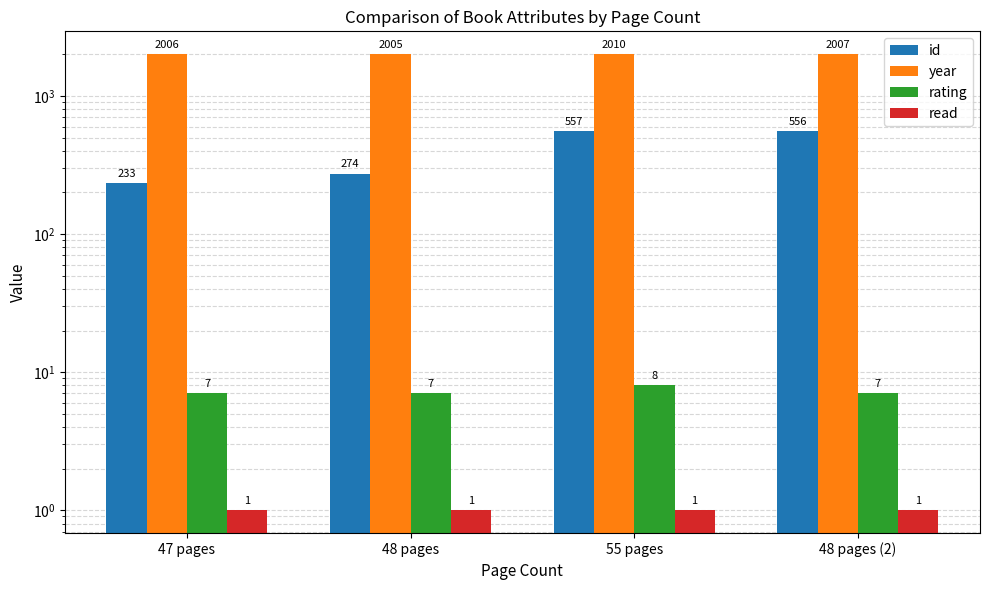

Which series has the widest spread of values?

id